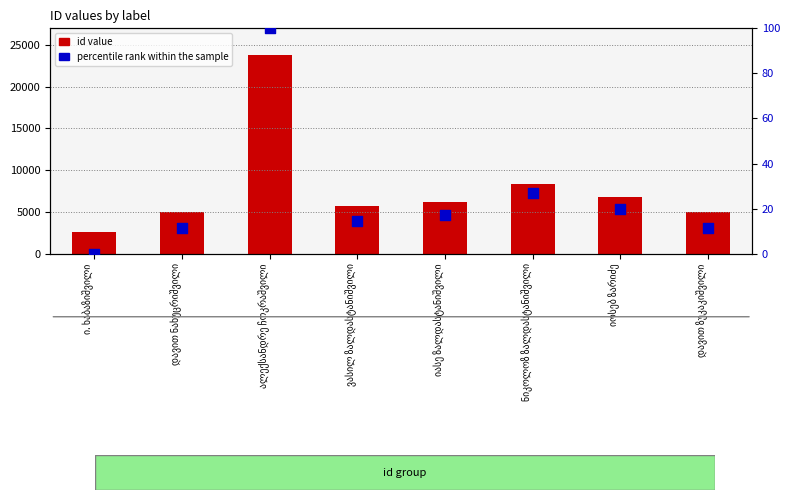

Which series reaches the minimum Y coordinate?

percentile rank within the sample